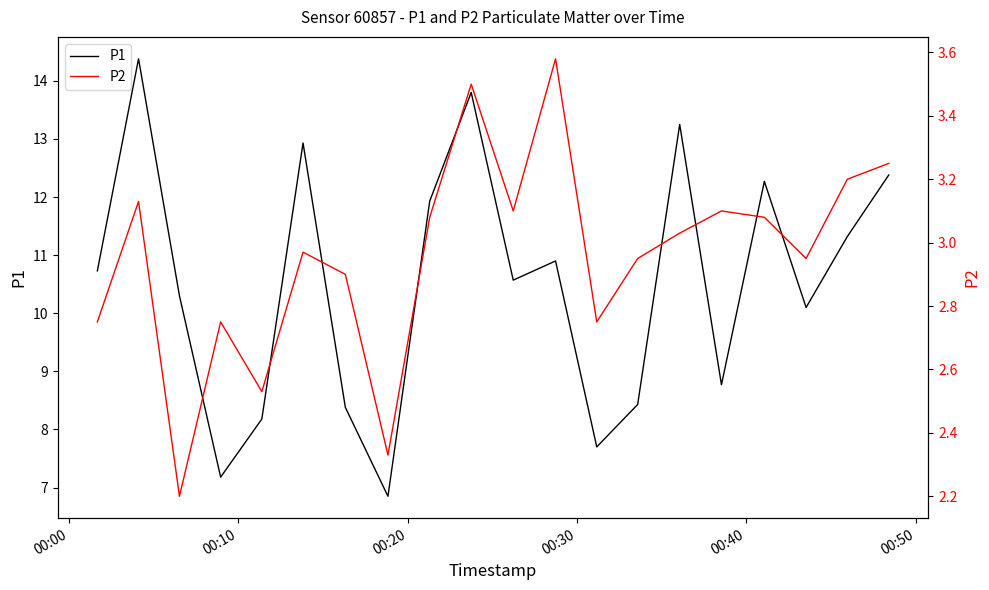

At which label does P1 first exceed 10?

00:00